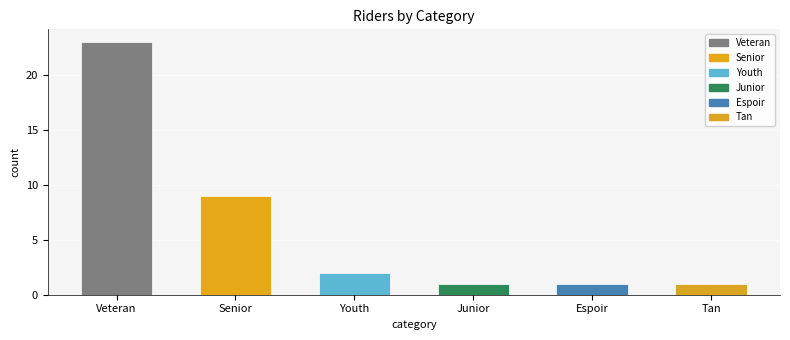

Approximately how many times larger is the value at Junior compared to Senior?

0.1